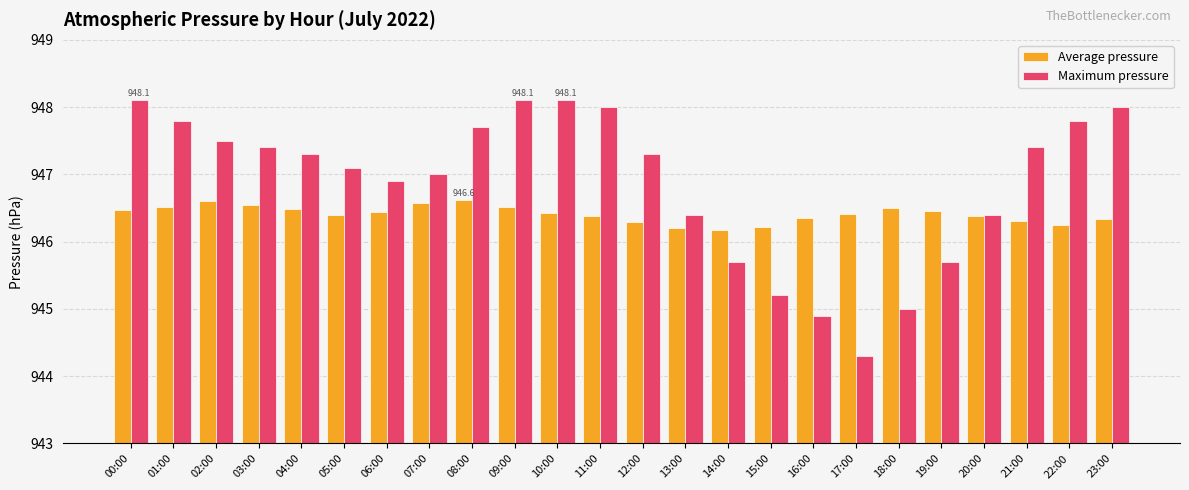

True or false: Maximum pressure has a value of 947.8 at 01:00.

True